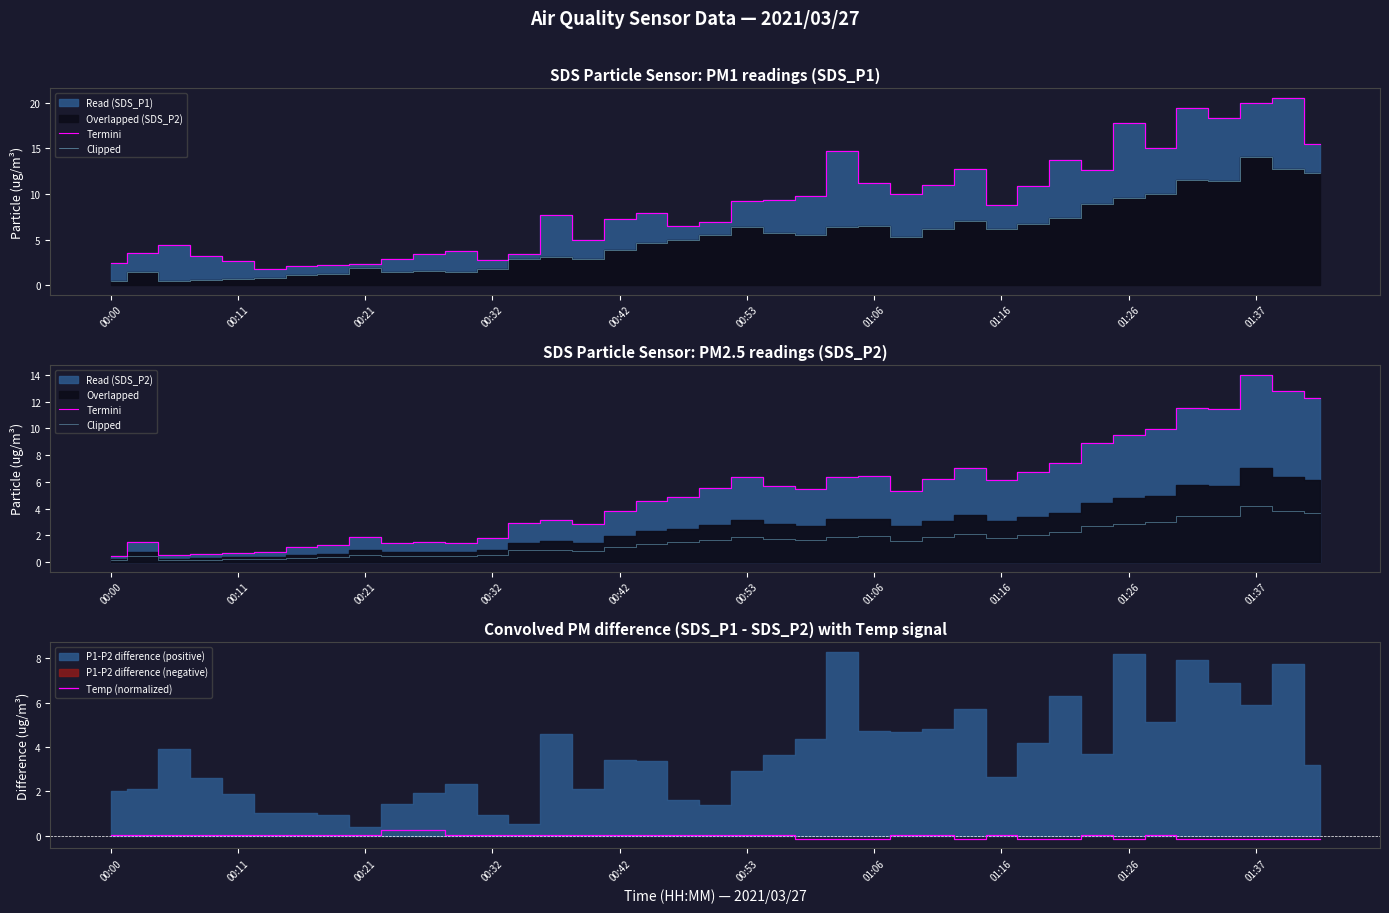

How many interior local peaks does the Clipped series have?

9